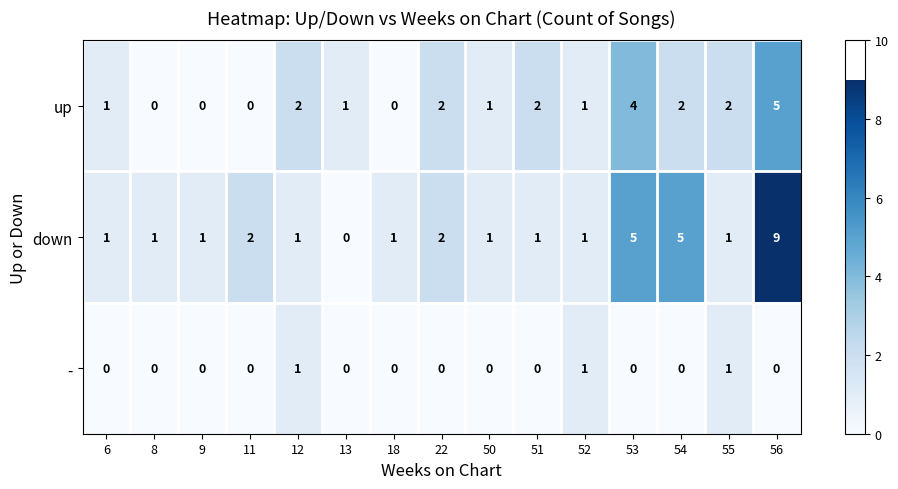

List the series in order of their peak value, lowest first.

-, up, down